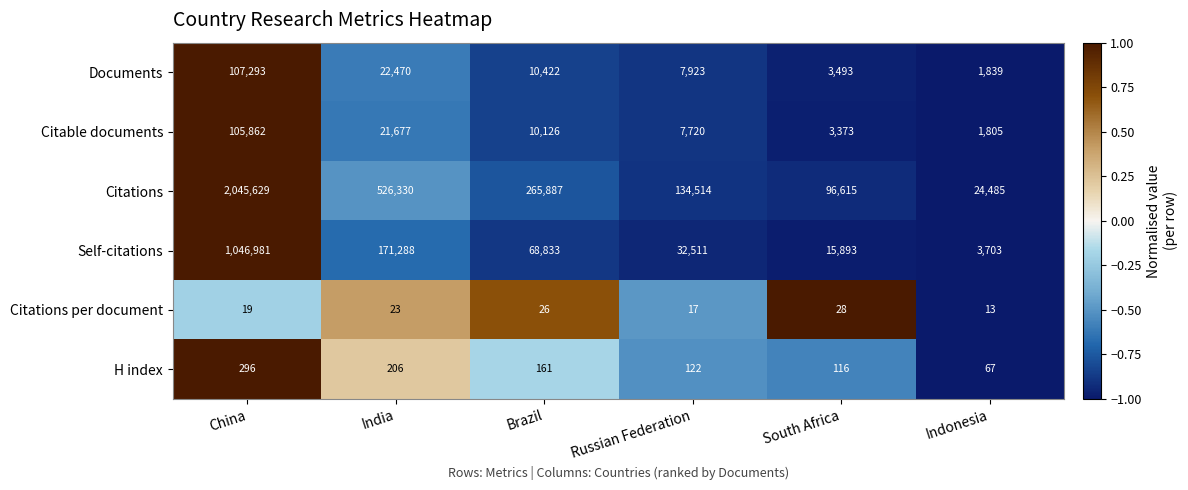

Read the H index value at South Africa.

116